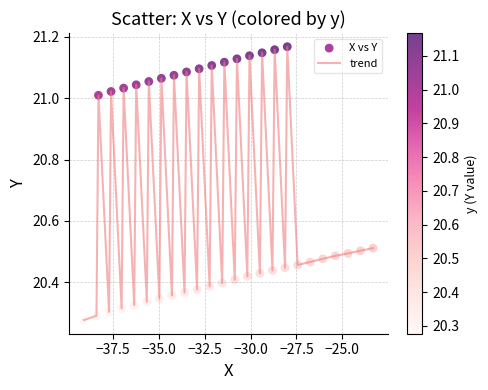

What is the difference between the maximum and minimum values?

0.9